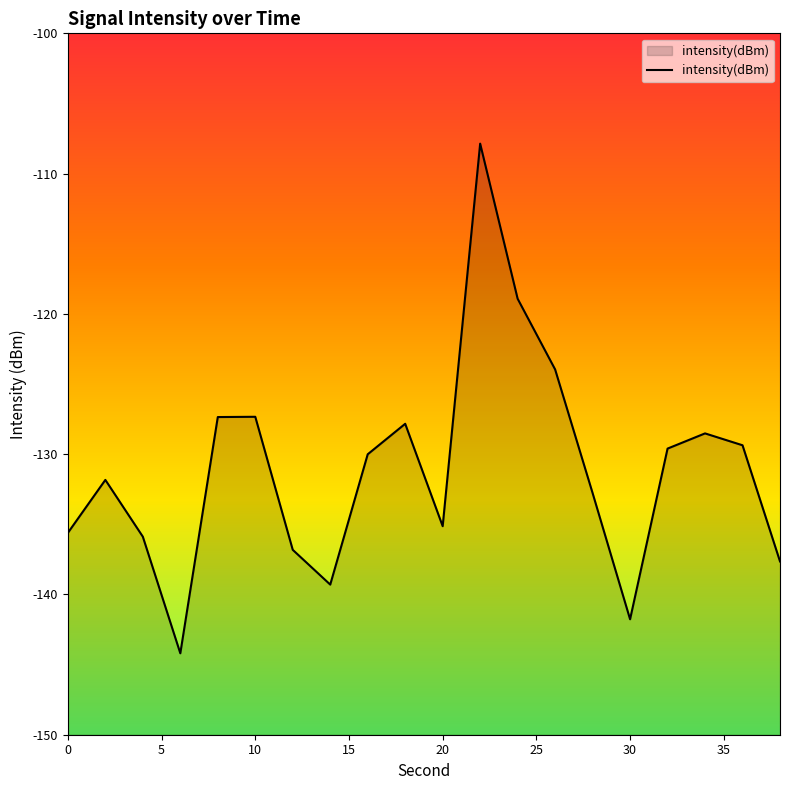

What is the difference between the maximum and minimum values?

36.3